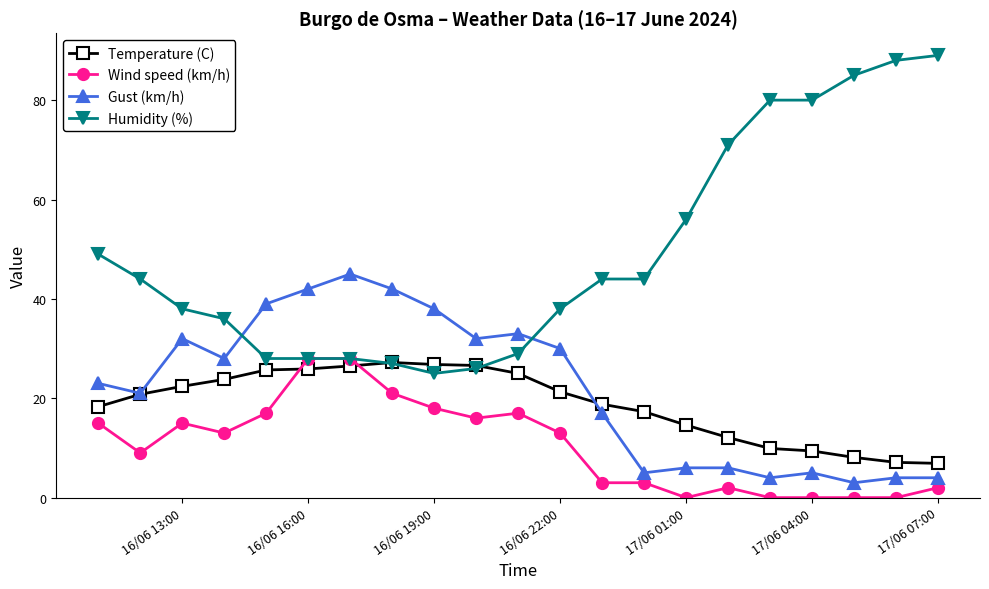

What is the minimum value for Temperature (C)?

6.9